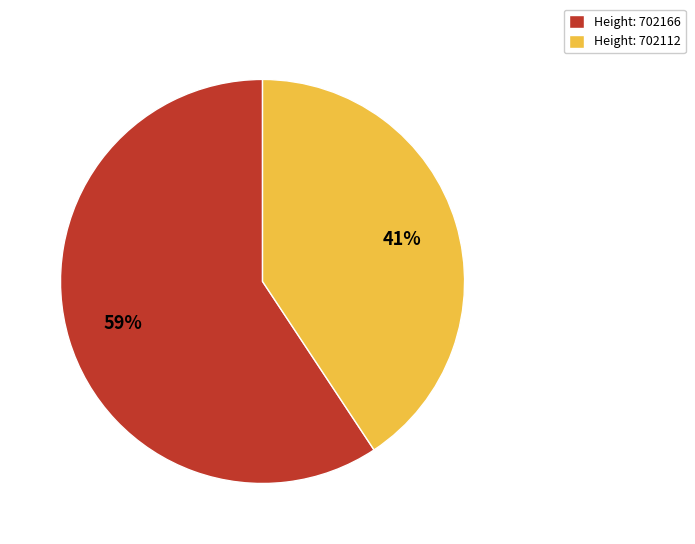

Which has a higher value, Height: 702112 or Height: 702166?

Height: 702166